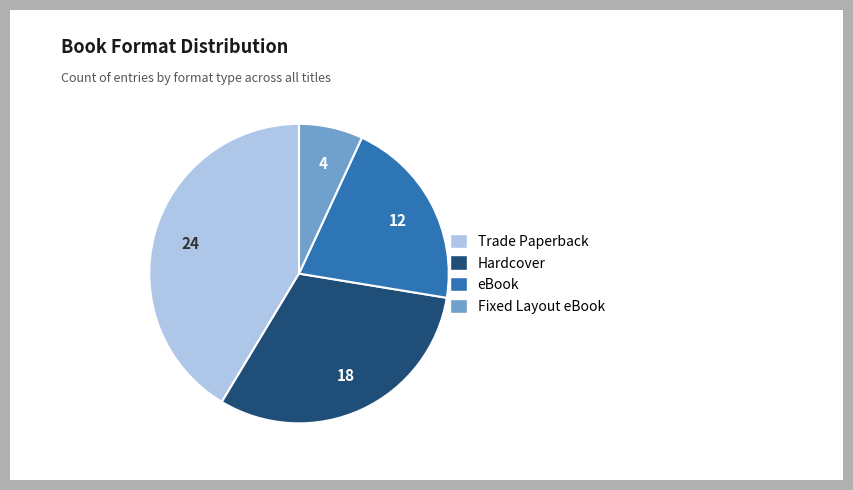

Rank the categories by value from lowest to highest.

Fixed Layout eBook, eBook, Hardcover, Trade Paperback